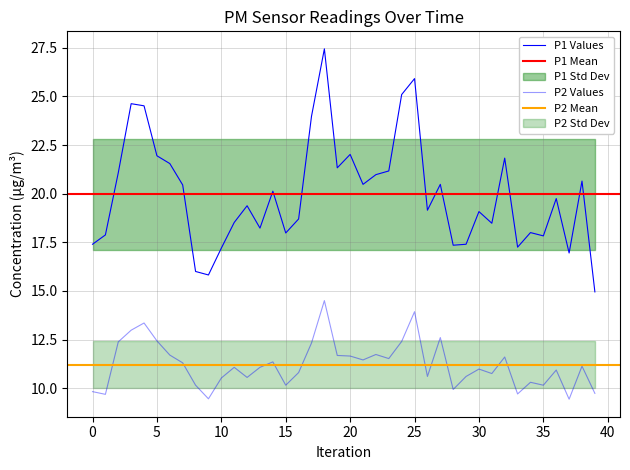

What is the value of the P1 point at the 18th from the left?

24.0